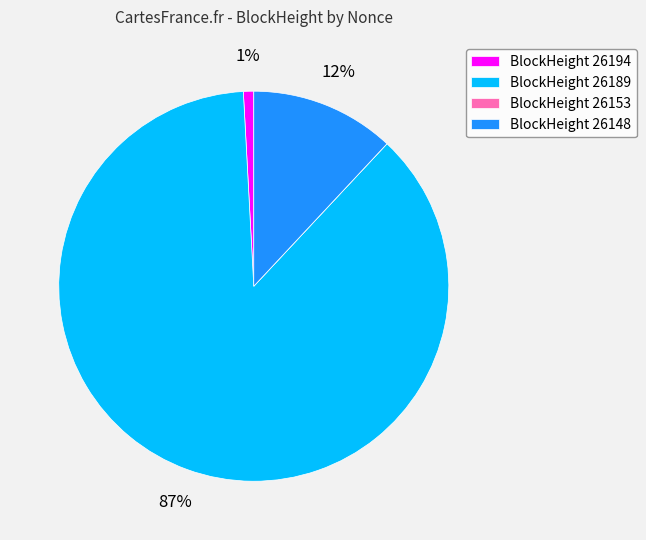

True or false: BlockHeight 26194 accounts for 1% of the total.

True